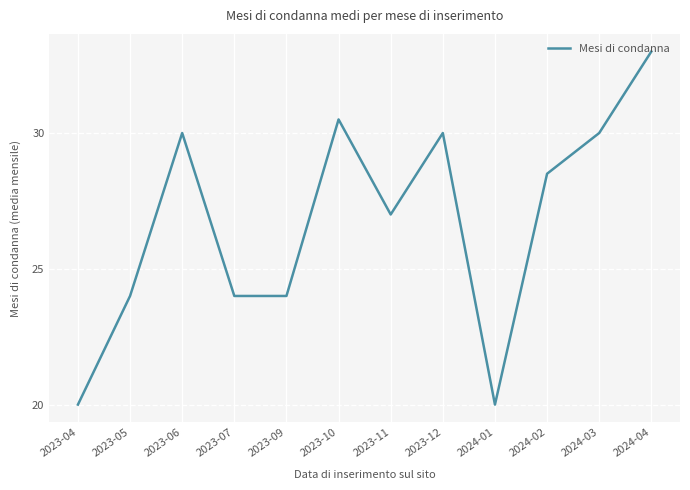

Where is the first local maximum?

2023-06